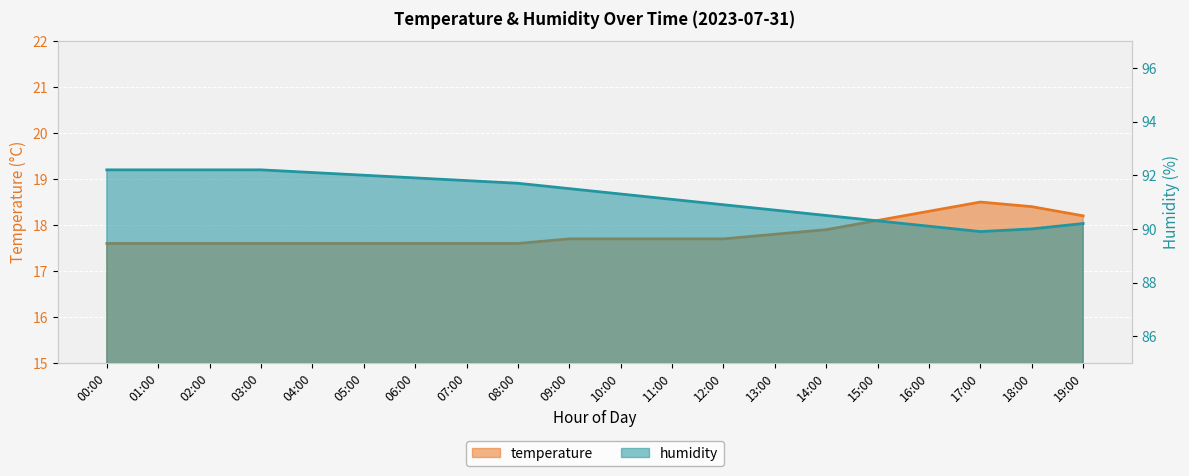

Reading right to left, list all the values displayed in this chart.

temperature: 18.2	18.4	18.5	18.3	18.1	17.9	17.8	17.7	17.7	17.7	17.7	17.6	17.6	17.6	17.6	17.6	17.6	17.6	17.6	17.6
humidity: 90.2	90.0	89.9	90.1	90.3	90.5	90.7	90.9	91.1	91.3	91.5	91.7	91.8	91.9	92.0	92.1	92.2	92.2	92.2	92.2